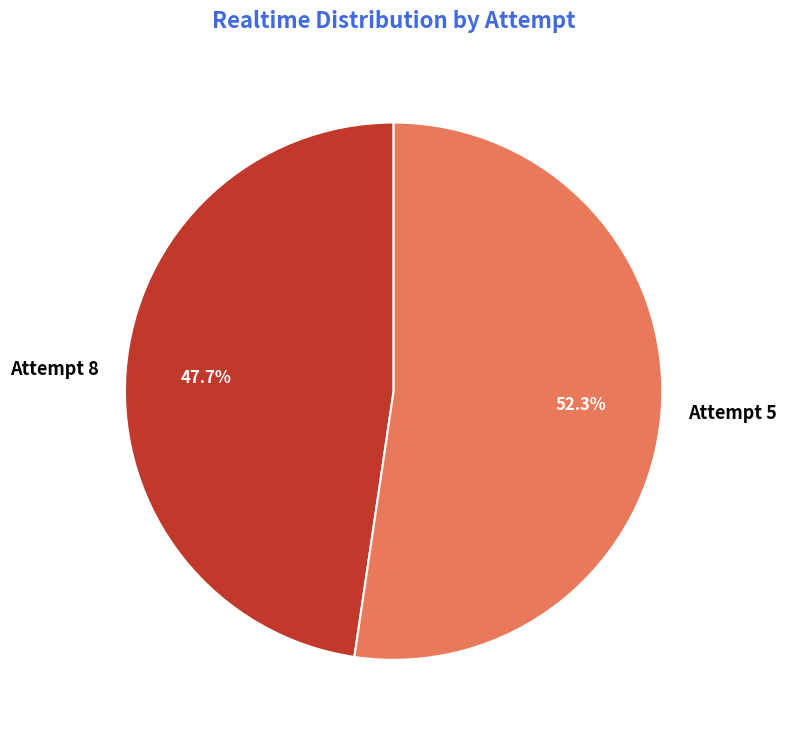

To the nearest percent, what is the difference between the largest and smallest slice percentages?

5%